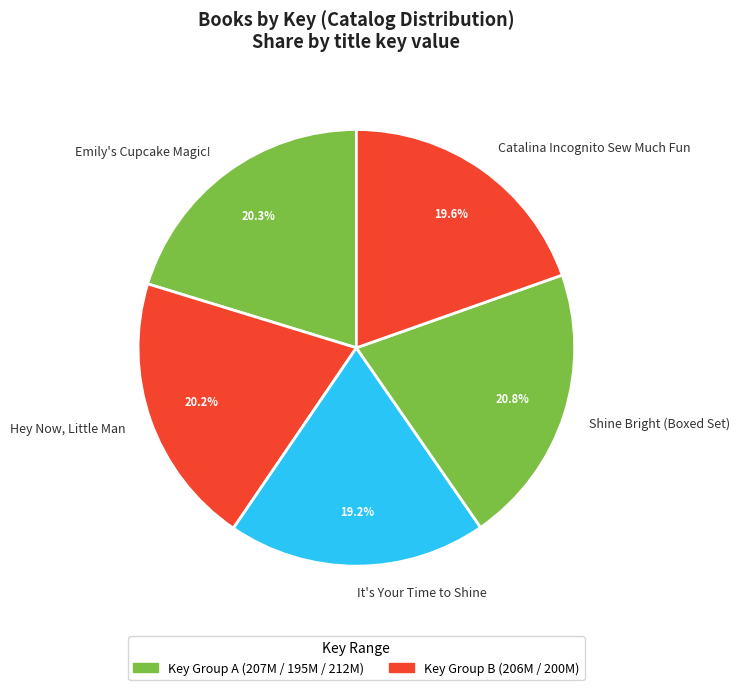

Which slice is the largest?

Shine Bright (Boxed Set)